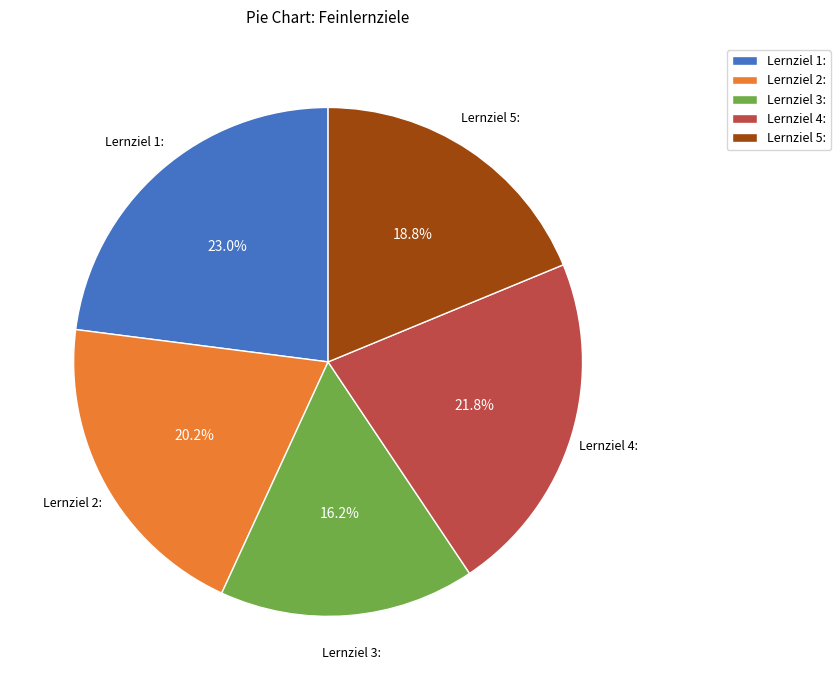

To the nearest percent, what is the difference between the largest and smallest slice percentages?

7%